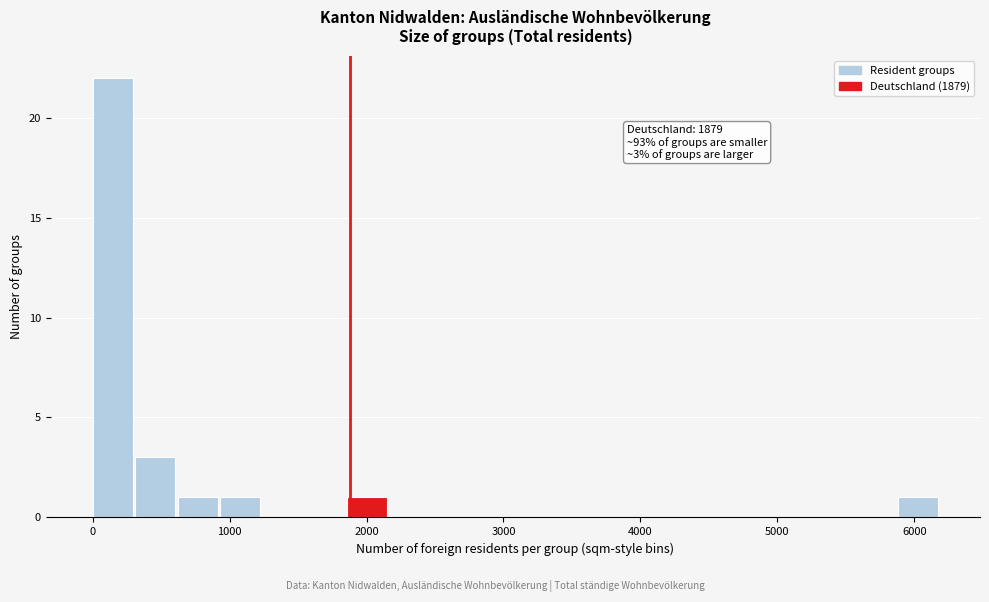

Around what value on the x-axis is the tallest bar? Give the approximate position of its centre, as read against the axis.

100